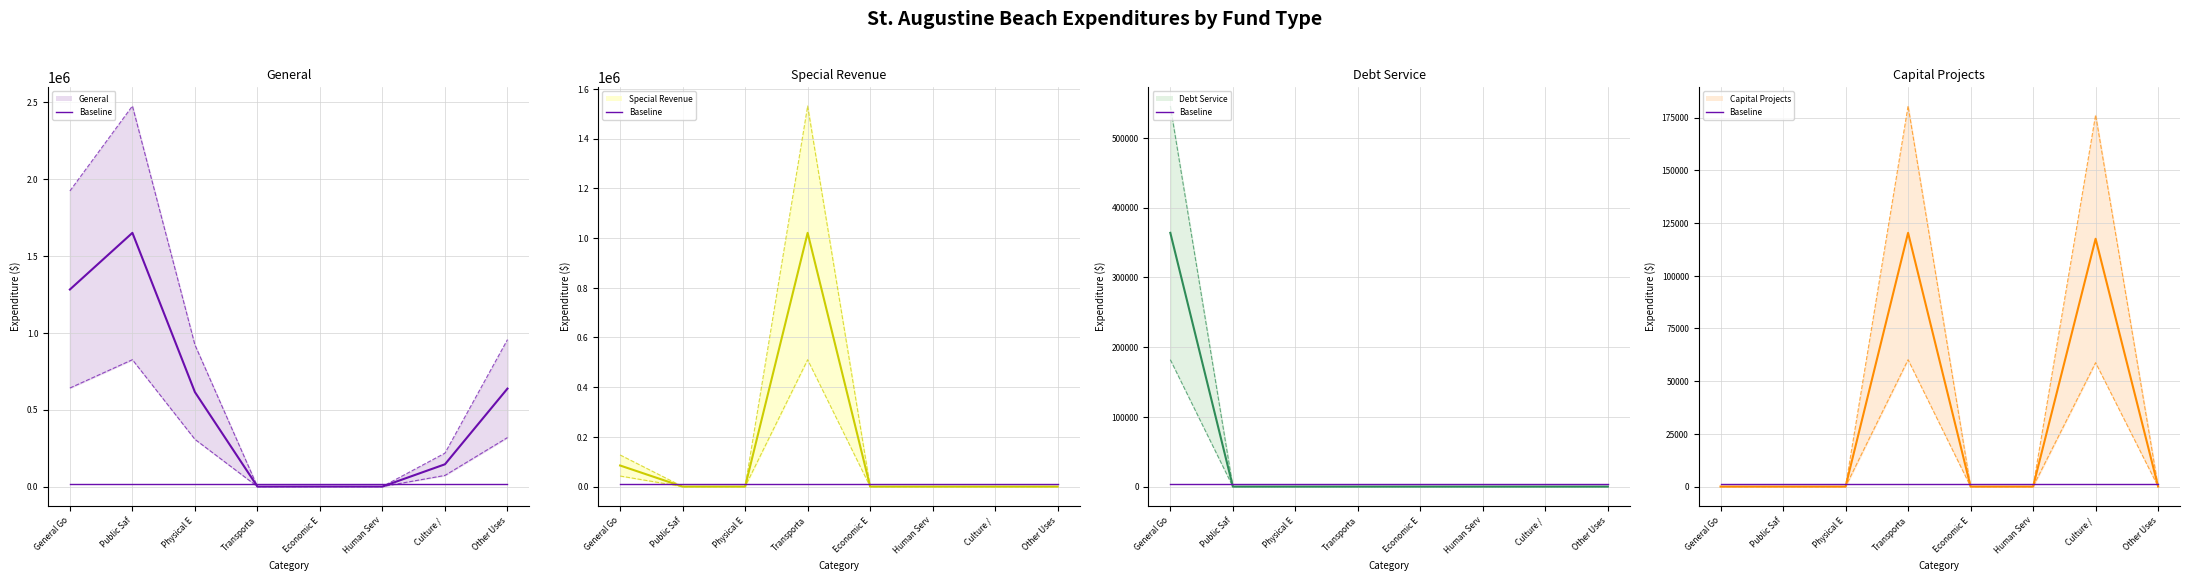

How many data points in General are above 613949?

3